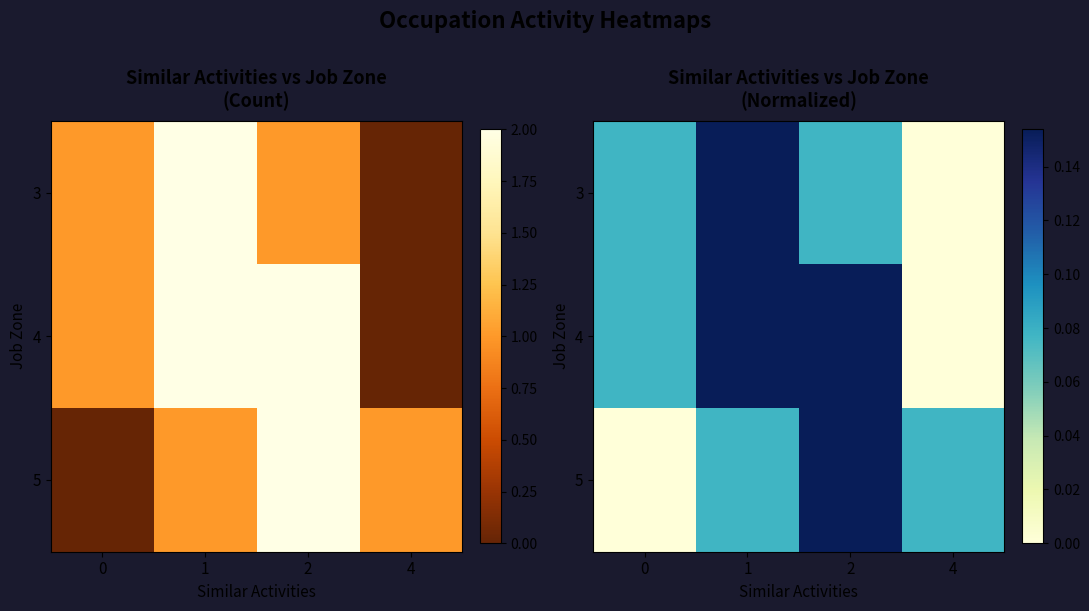

Count the number of categories in the chart.

4